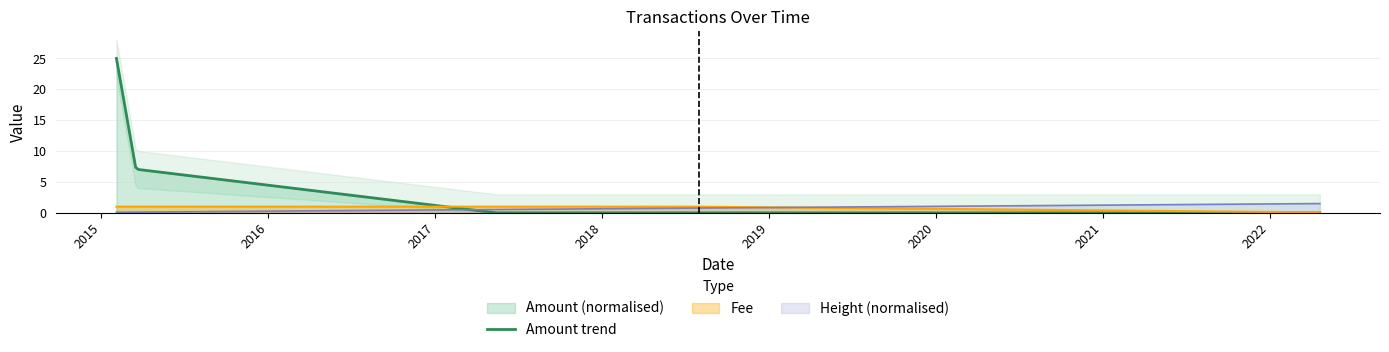

How many intersections are there between Amount trend and Height (normalised)?

1